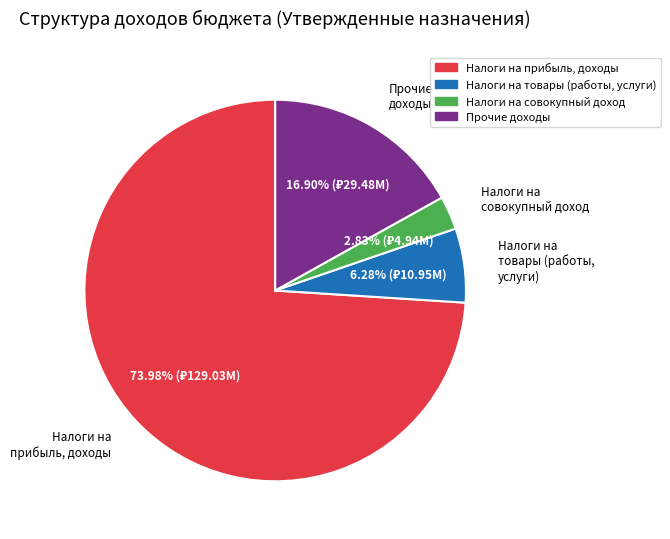

Does any single category account for the majority?

Yes